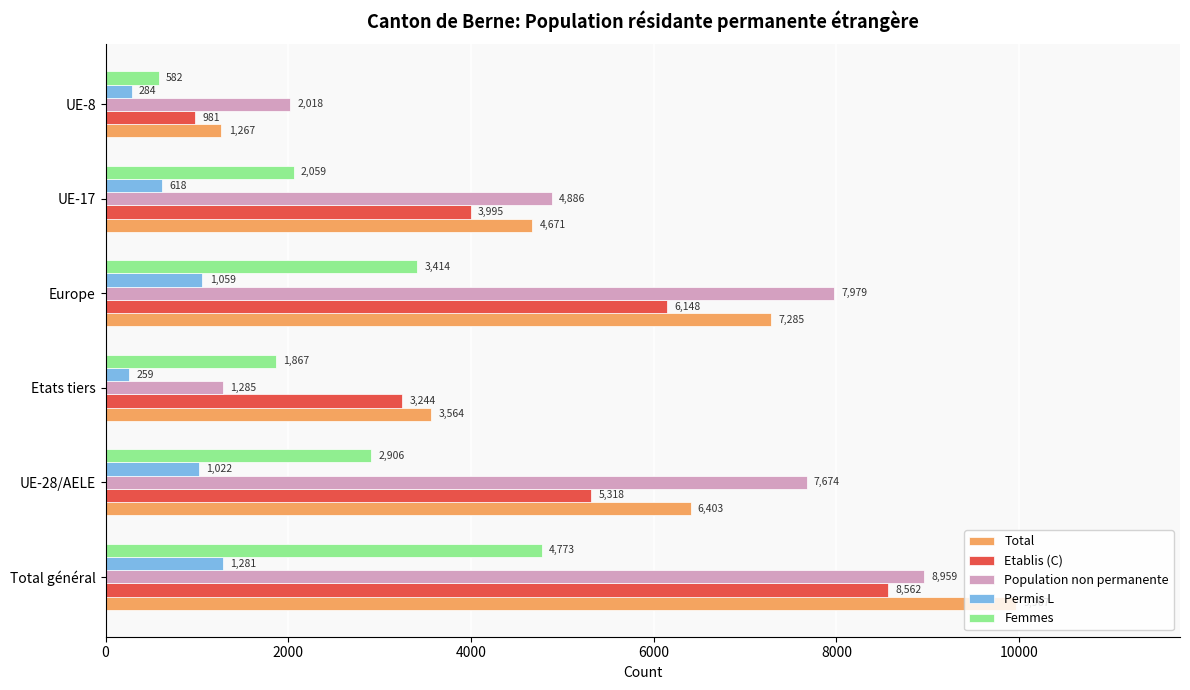

Rank the categories by Permis L value from highest to lowest.

Total général, Europe, UE-28/AELE, UE-17, UE-8, Etats tiers